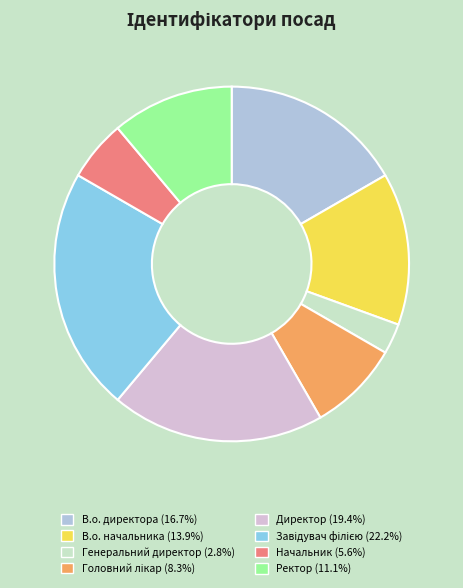

Approximately how many times larger is the value at В.о. директора compared to Ректор?

1.5